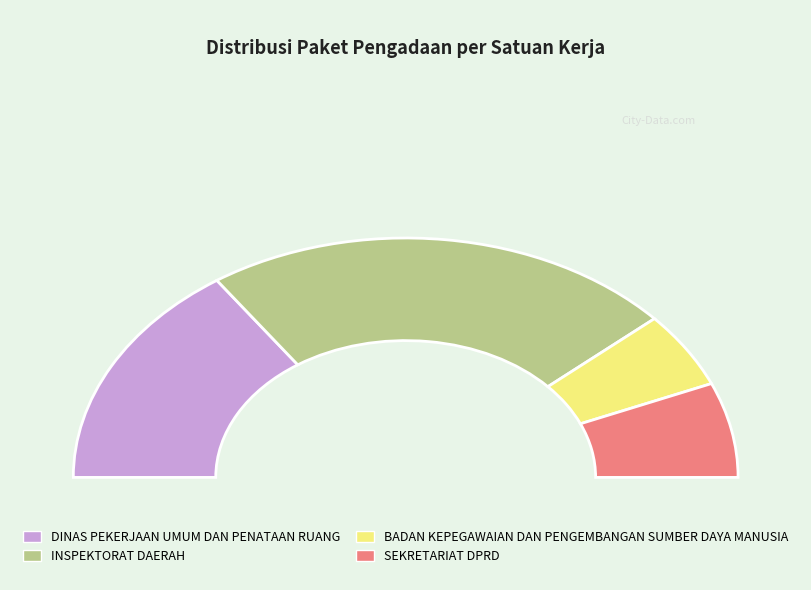

Does INSPEKTORAT DAERAH account for over 50% of the chart?

No